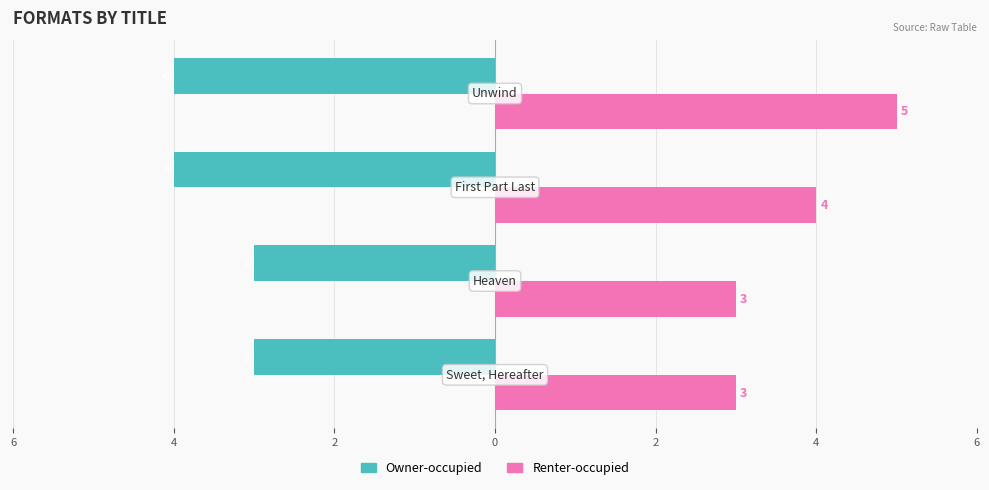

What are all the series names shown in the legend?

Owner-occupied, Renter-occupied